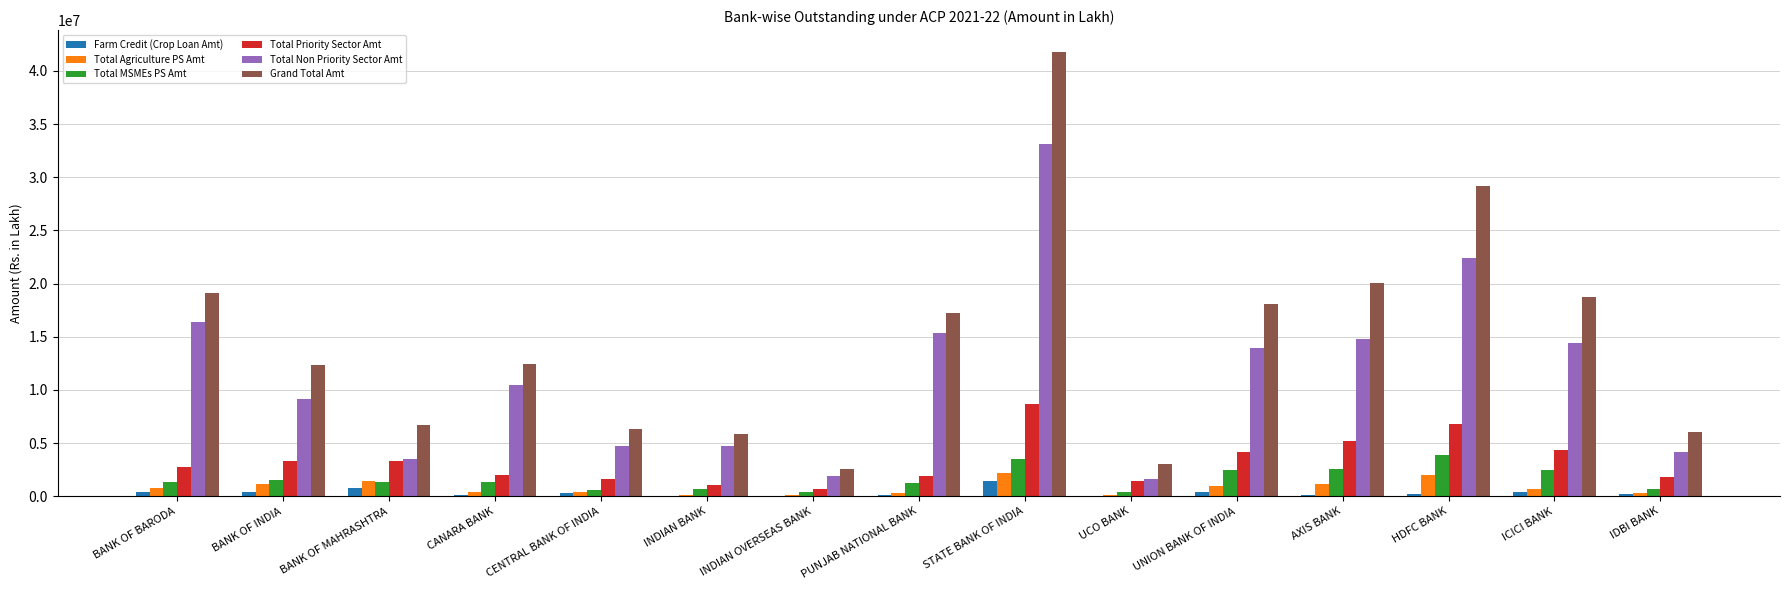

Is it true that Total MSMEs PS Amt equals 1245980.7 at PUNJAB NATIONAL BANK?

True